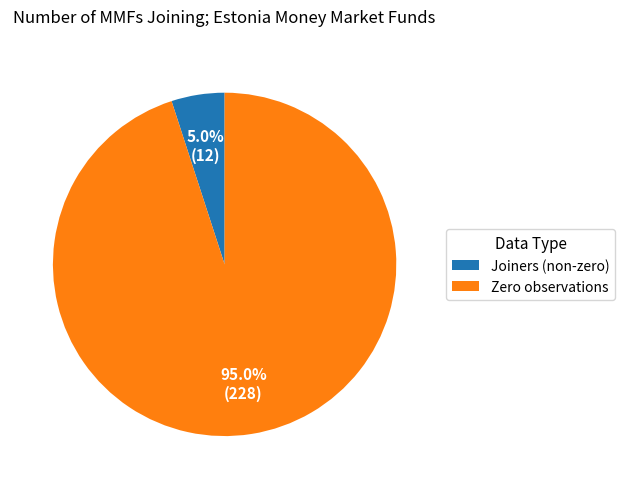

What is the largest slice in the pie chart?

Zero observations